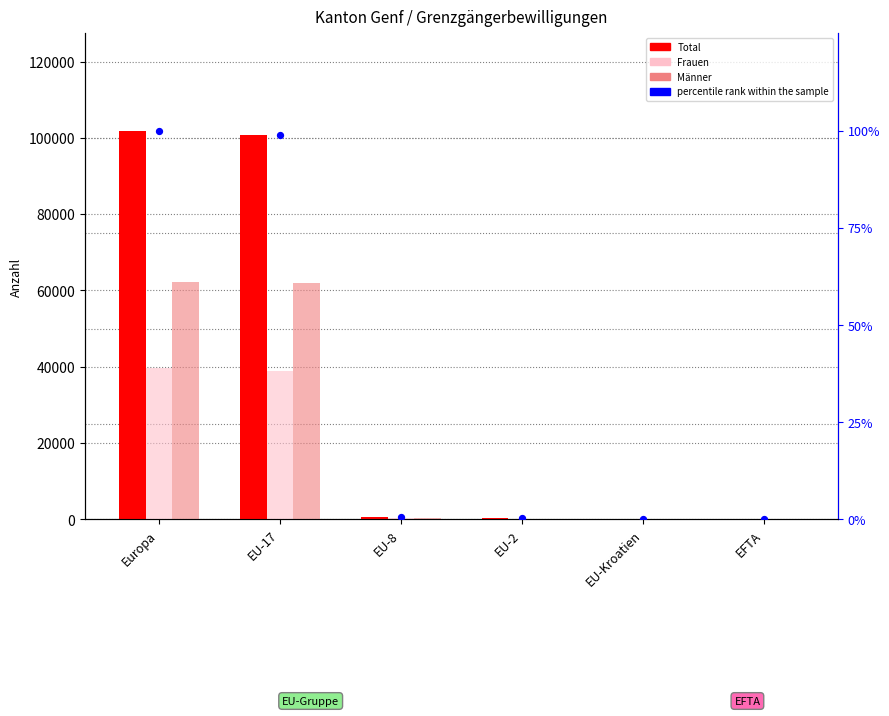

At which category is the sum across all series the highest?

Europa